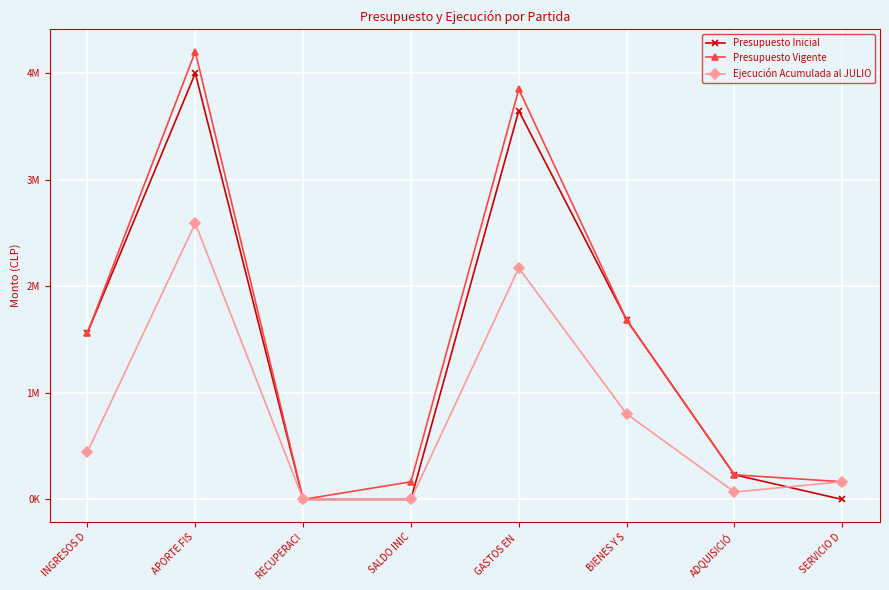

Which has a higher value, INGRESOS D or ADQUISICIÓ?

INGRESOS D